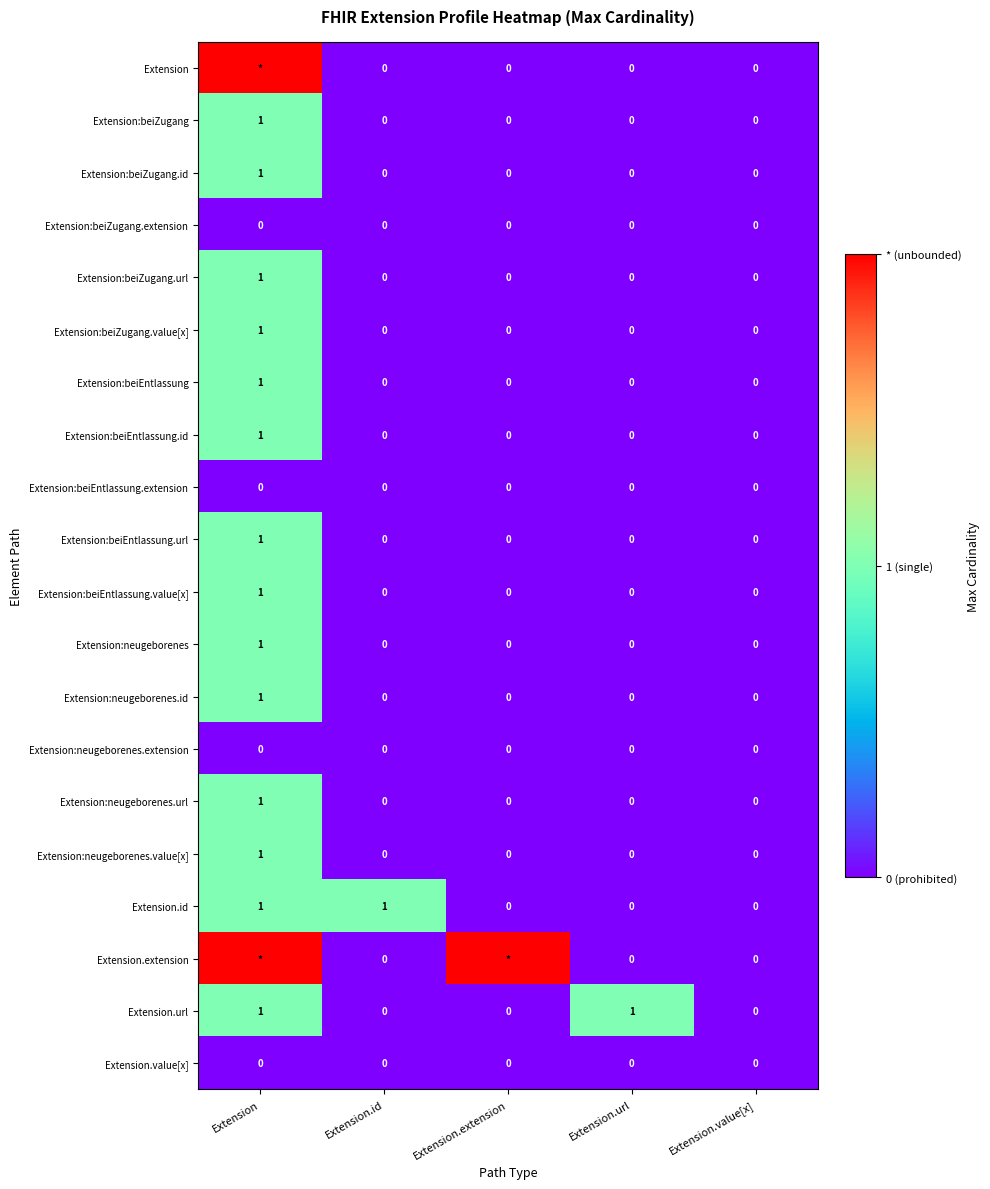

Count the Extension:neugeborenes.url values in the range 0 to 1.

5